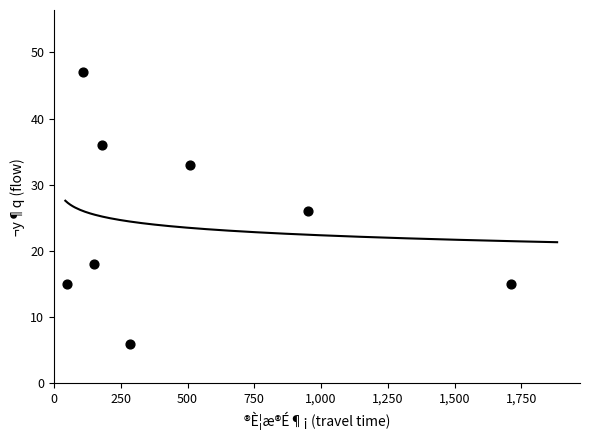

What is the average X value?

493